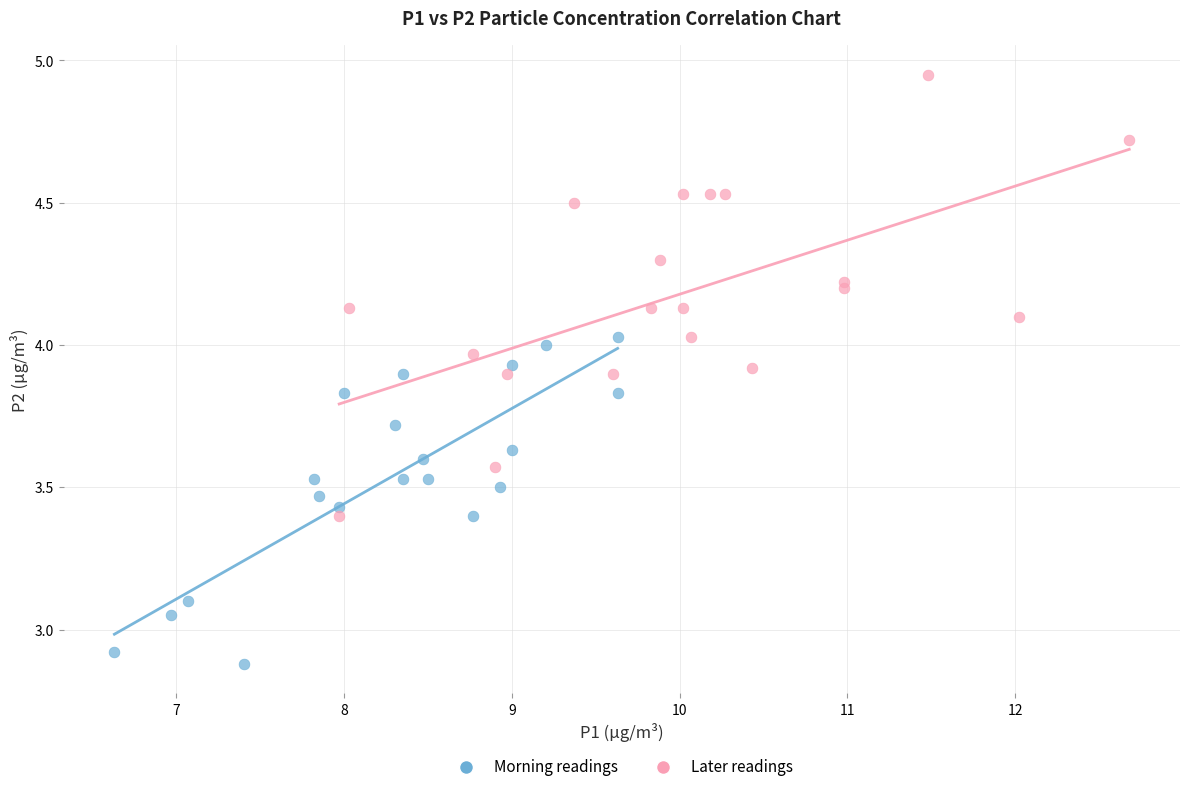

Which series contains the highest Y value?

Later readings